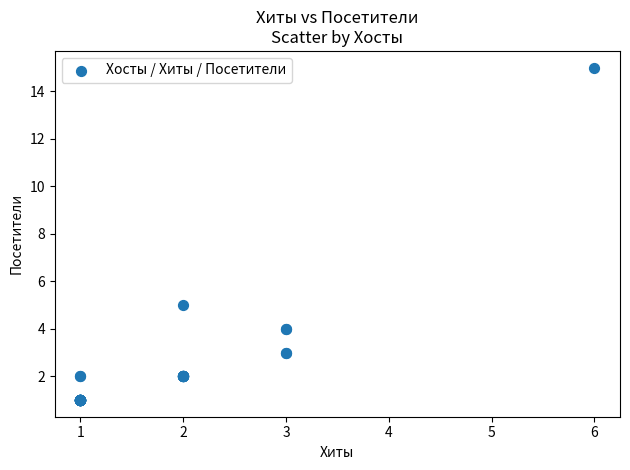

What Y value in the scatter plot is closest to 8?

5